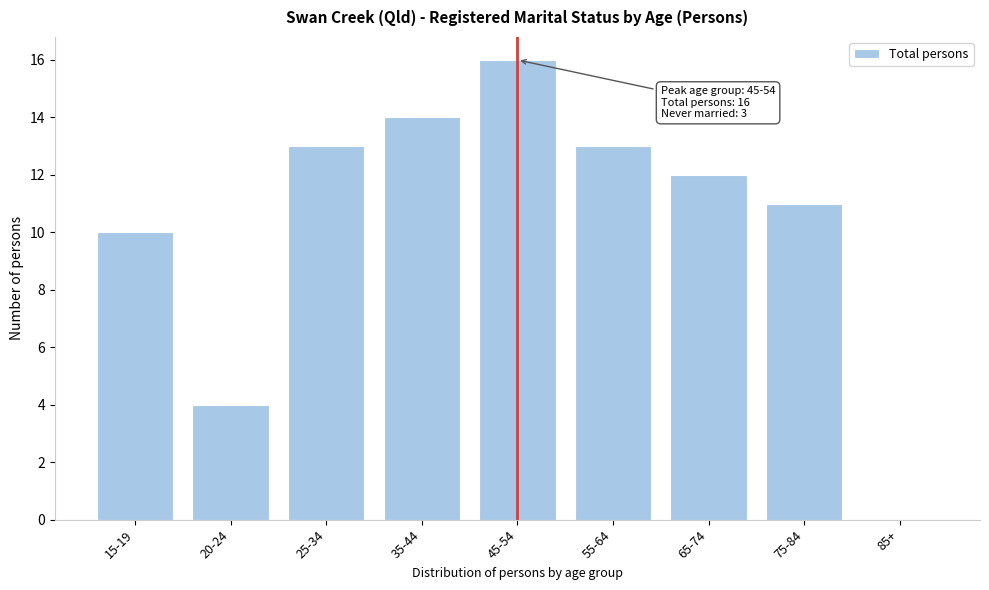

Reading right to left, list all the values displayed in this chart.

85+=0	75-84=11	65-74=12	55-64=13	45-54=16	35-44=14	25-34=13	20-24=4	15-19=10